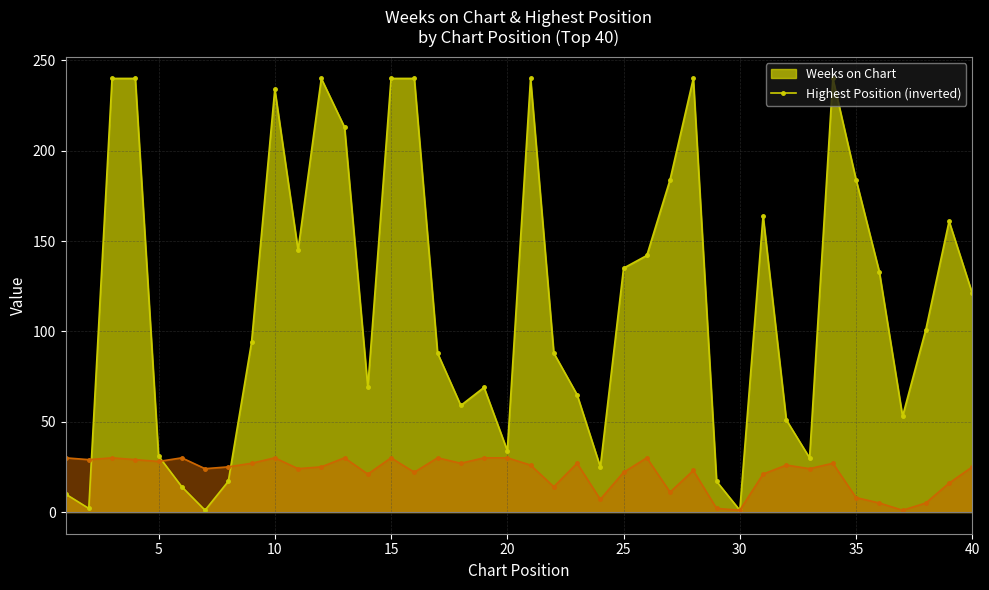

List the labels in order of Posición más alta value, largest first.

1, 3, 6, 10, 13, 15, 17, 19, 20, 26, 2, 4, 5, 9, 18, 23, 34, 21, 32, 8, 12, 40, 7, 11, 33, 28, 16, 25, 14, 31, 39, 22, 27, 35, 24, 36, 38, 29, 30, 37